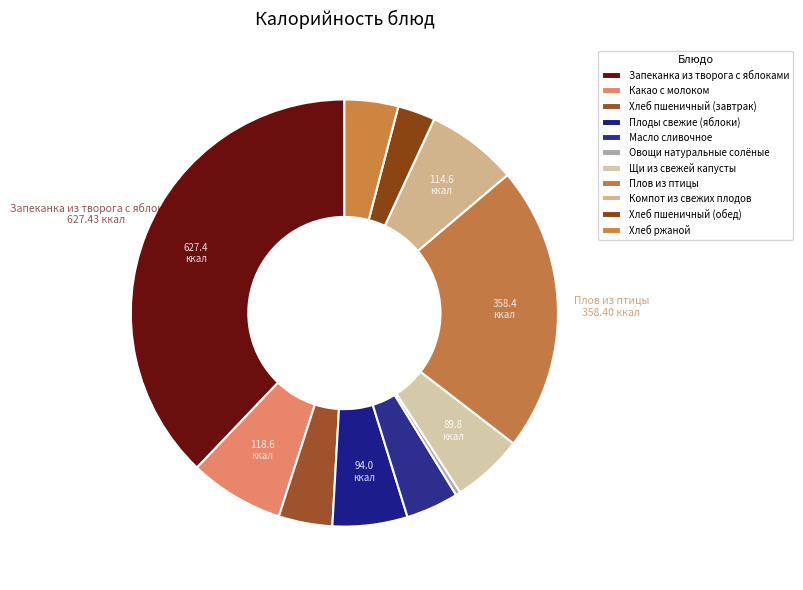

What percentage is the Масло сливочное slice, to the nearest percent?

4%